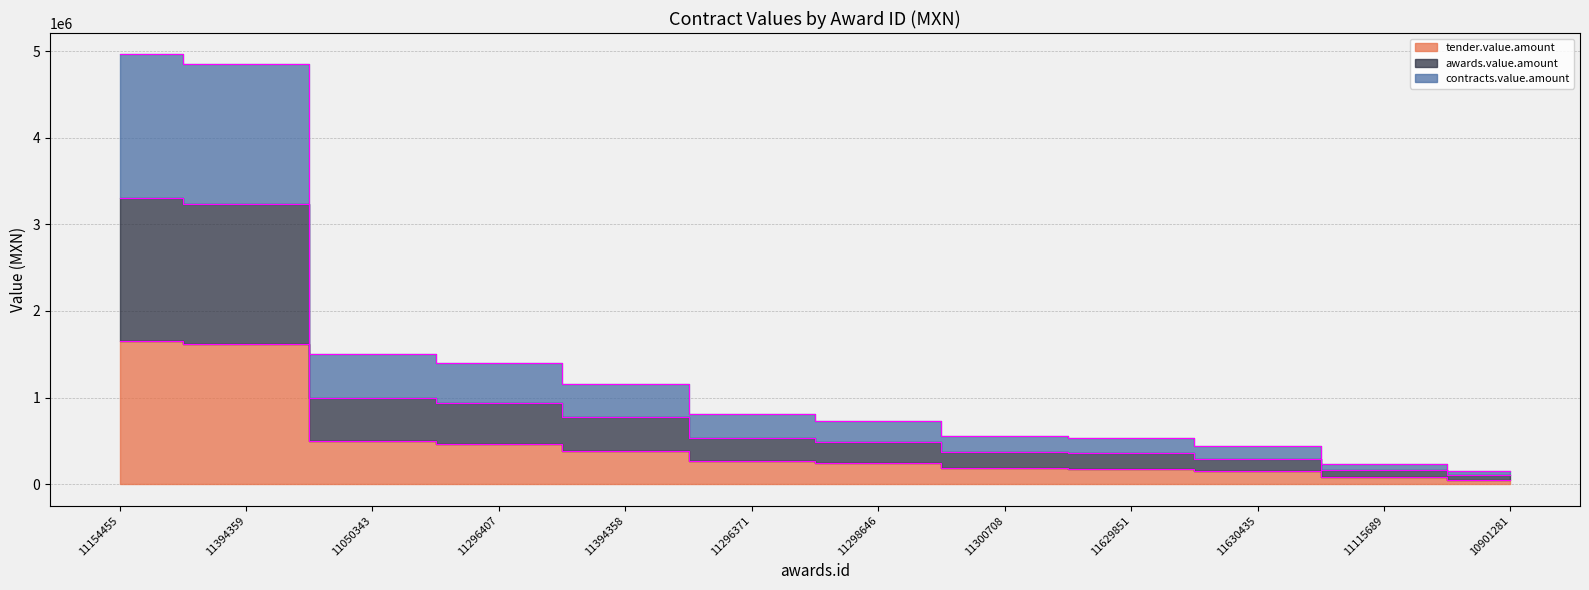

What is the highest value of the contracts.value.amount series?

4963526.6